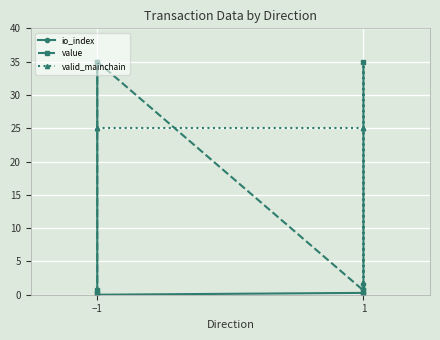

What are all the series names shown in the legend?

io_index, value, valid_mainchain